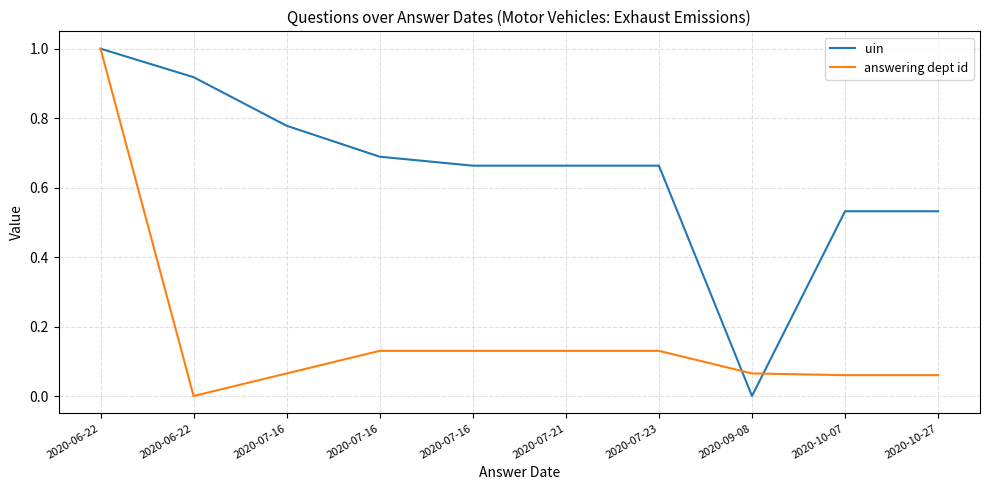

List the series in order of their overall mean, highest first.

uin, answering dept id